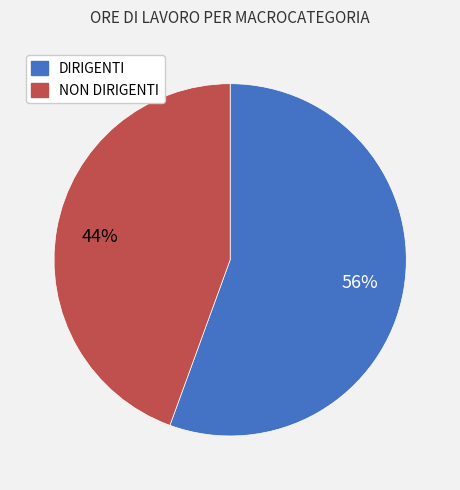

Rank the categories by value from lowest to highest.

NON DIRIGENTI, DIRIGENTI